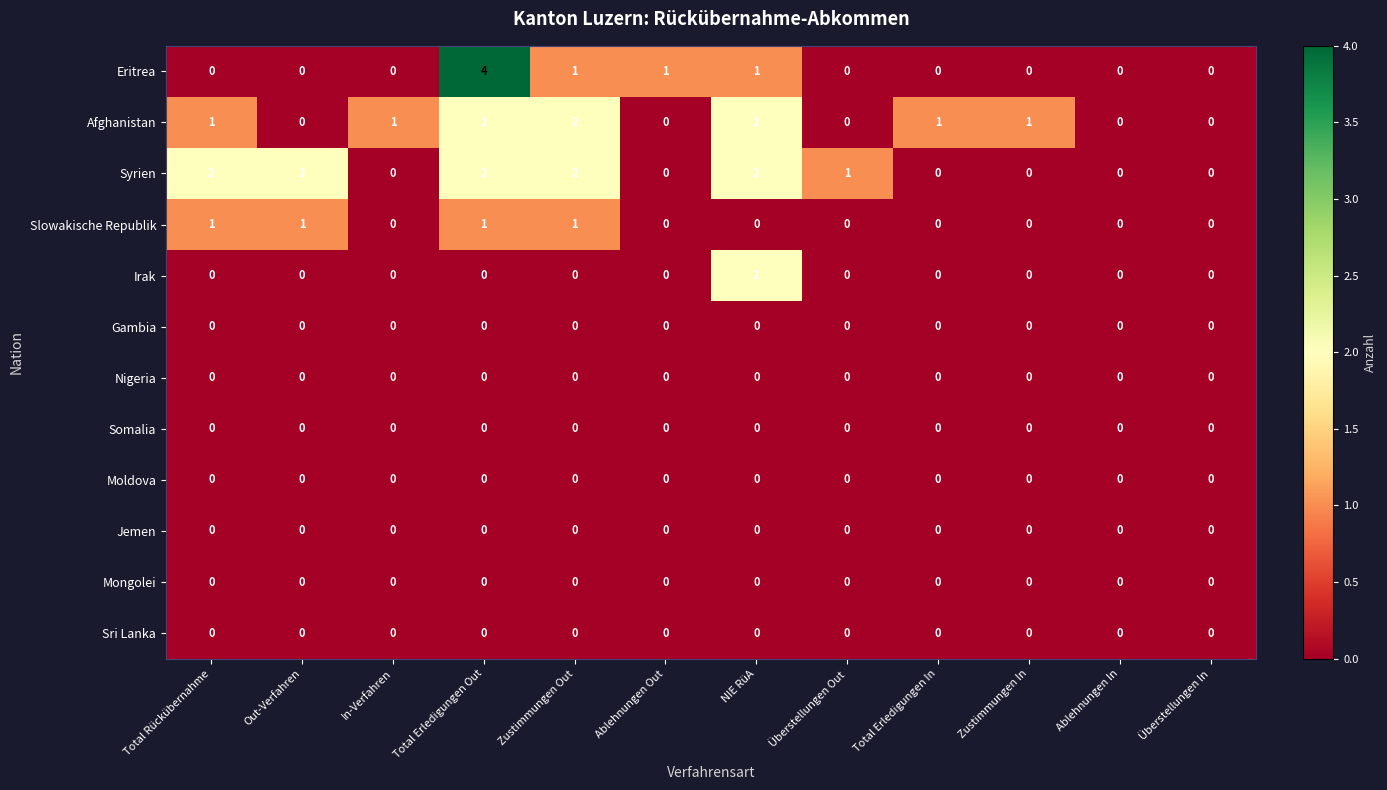

Which series has the widest spread of values?

Eritrea